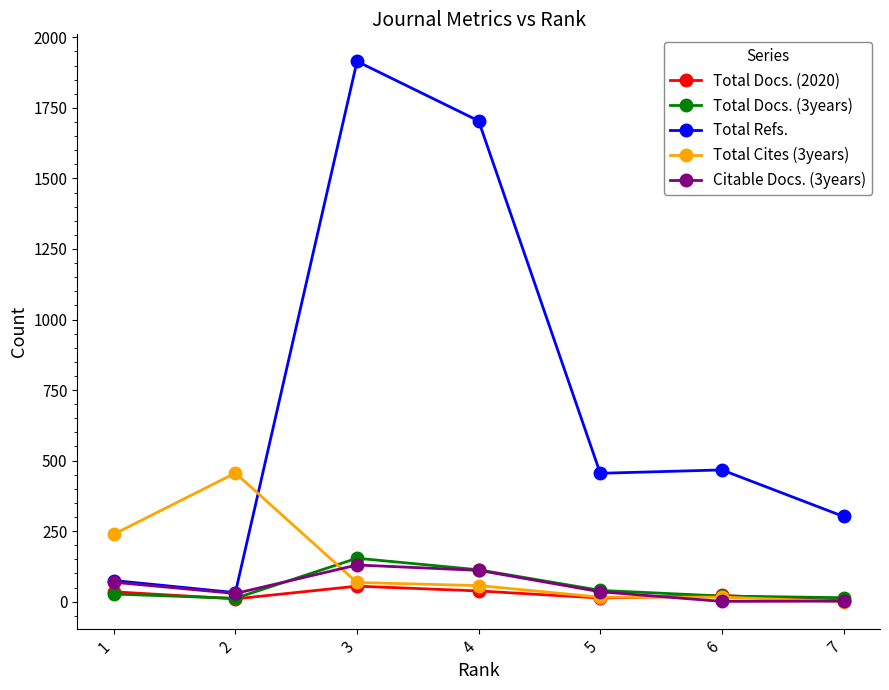

Where is the first local maximum for Total Docs. (2020)?

3